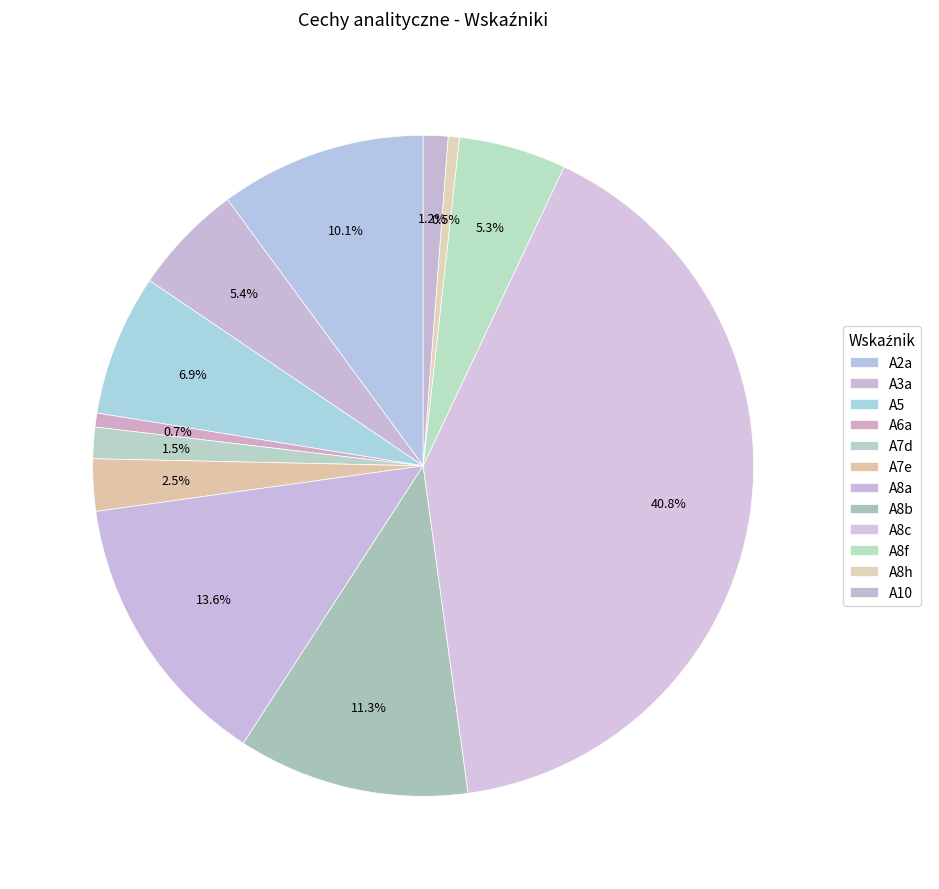

What is the ratio of the value at A7d to the value at A8a?

0.1